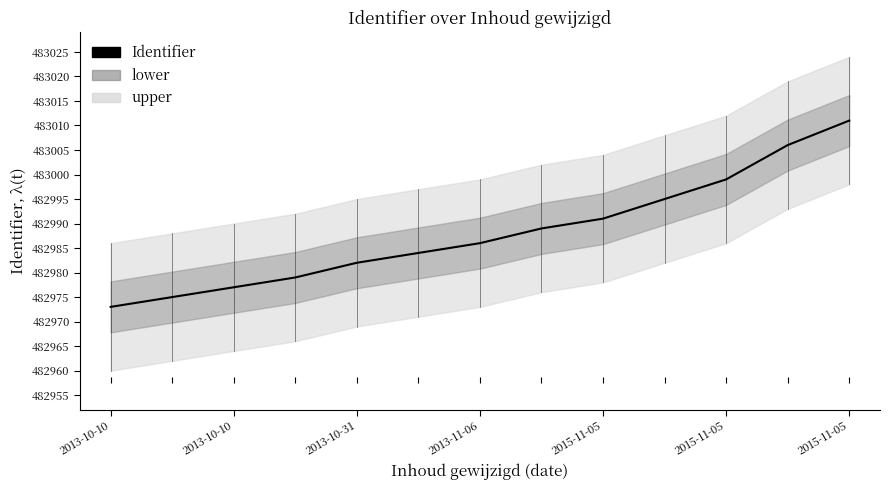

Rank the categories by value from lowest to highest.

2013-10-10, 2013-10-10, 2013-10-31, 2013-11-06, 2015-11-05, 2015-11-05, 2015-11-05, 7, 8, 9, 10, 11, 12